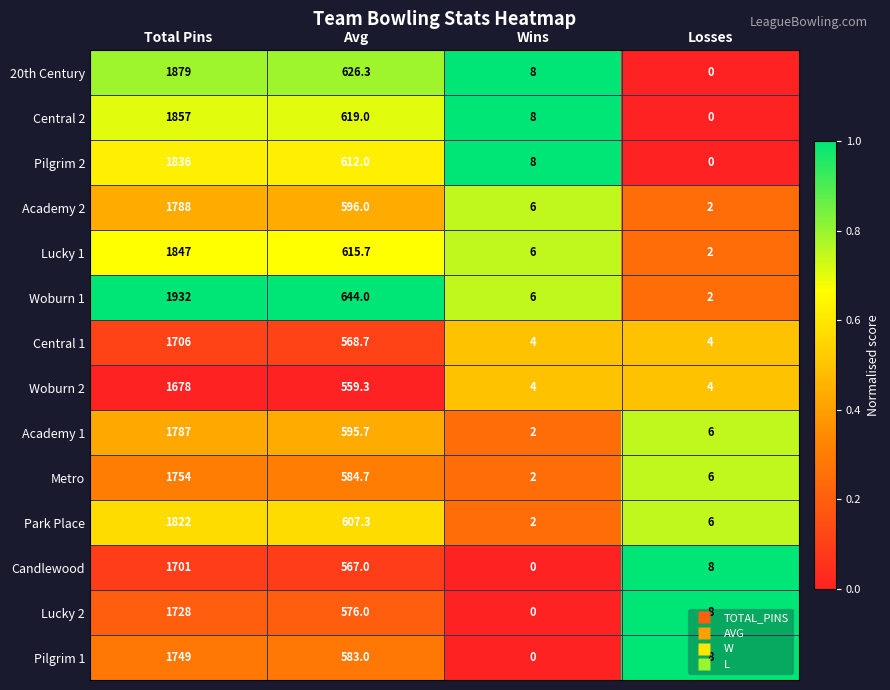

At which label is 20th Century closest to 939?

Avg